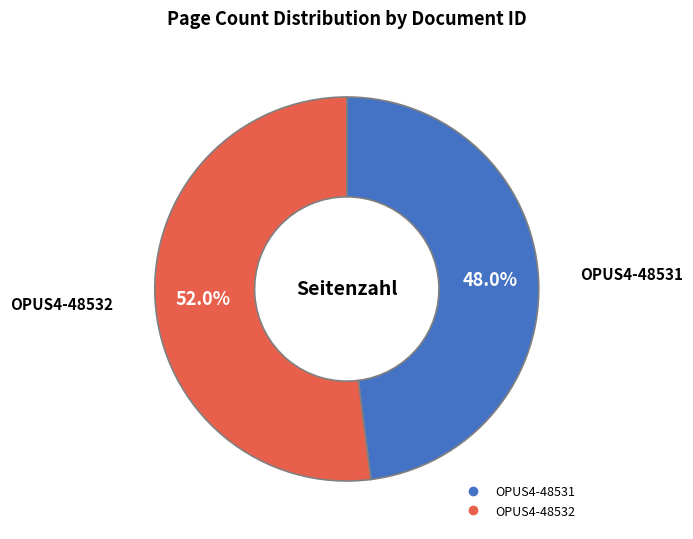

Which category has the biggest portion of the pie?

OPUS4-48532